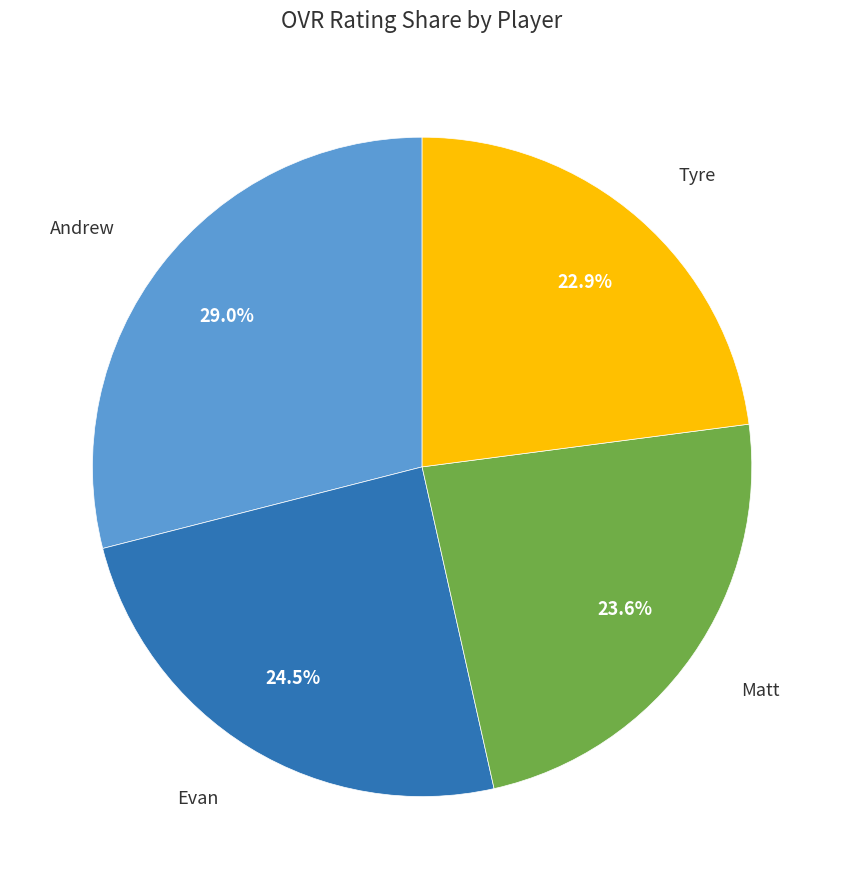

Is there any slice that represents more than half of the pie?

No